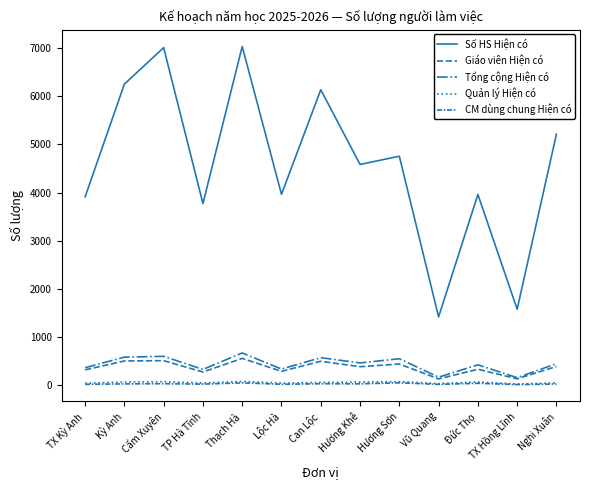

True or false: Số HS Hiện có has a value of 4755 at Hương Sơn.

True